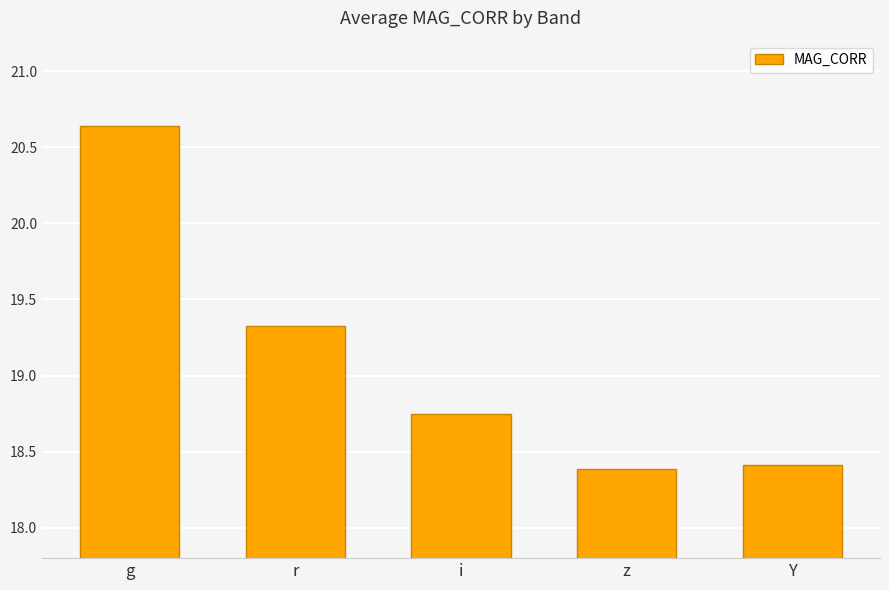

List the labels in order of value, smallest first.

z, Y, i, r, g